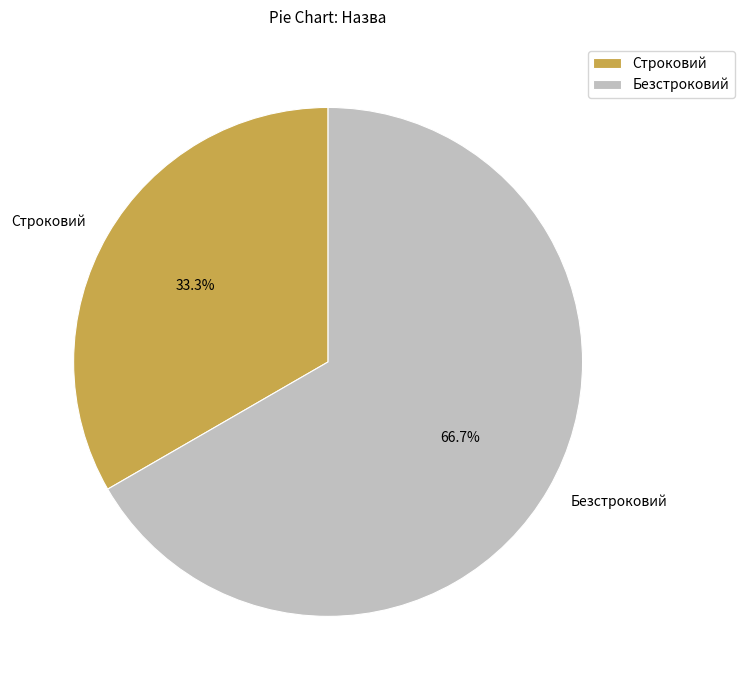

How many slices are in this pie chart?

2